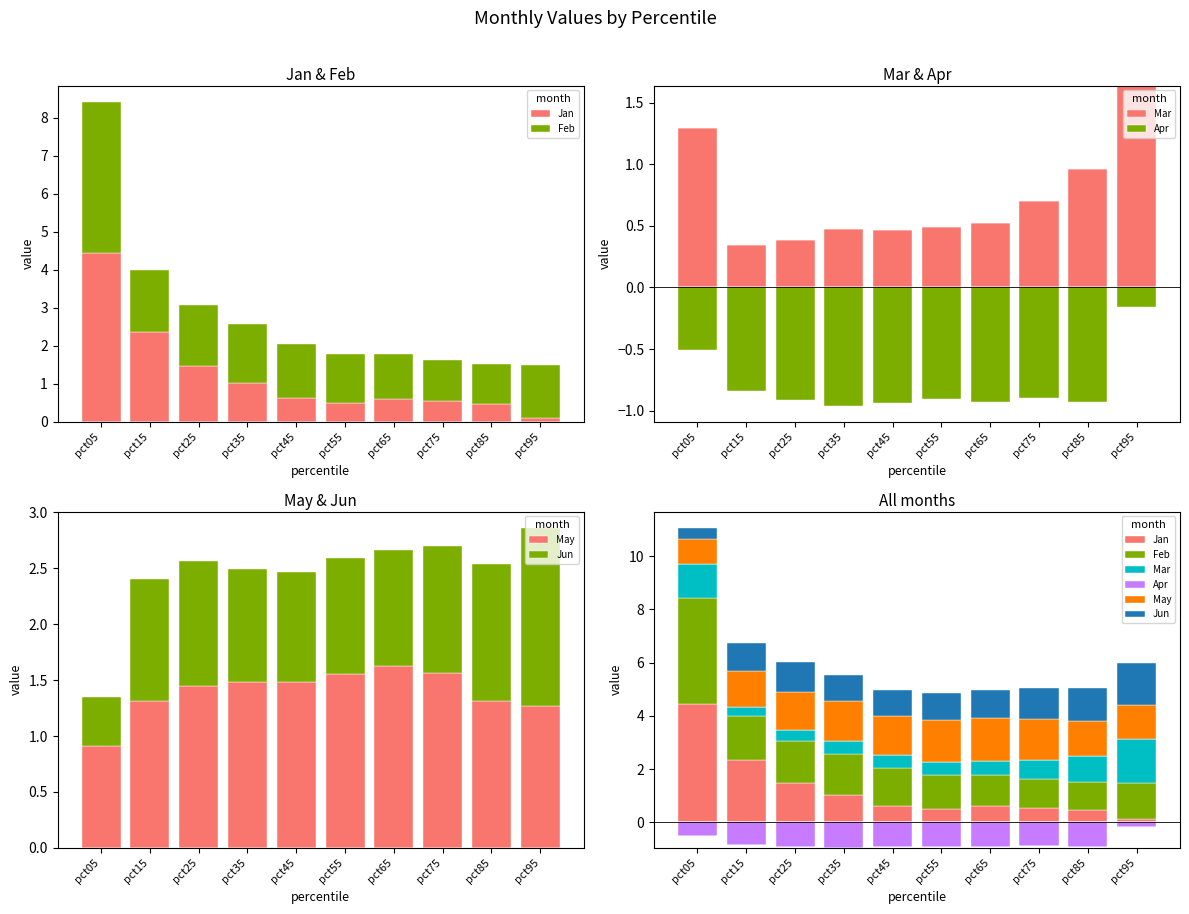

Between pct85 and pct25, which is larger?

pct25